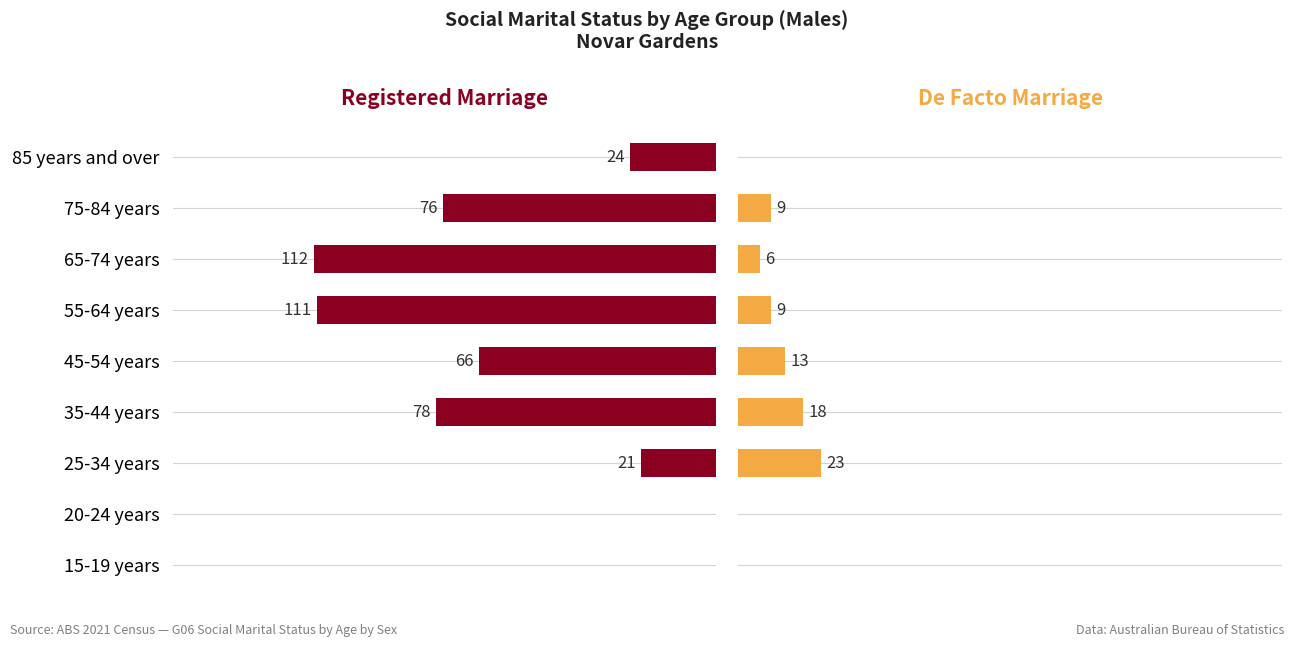

Rank the series by their average value, from highest to lowest.

Registered Marriage, De Facto Marriage